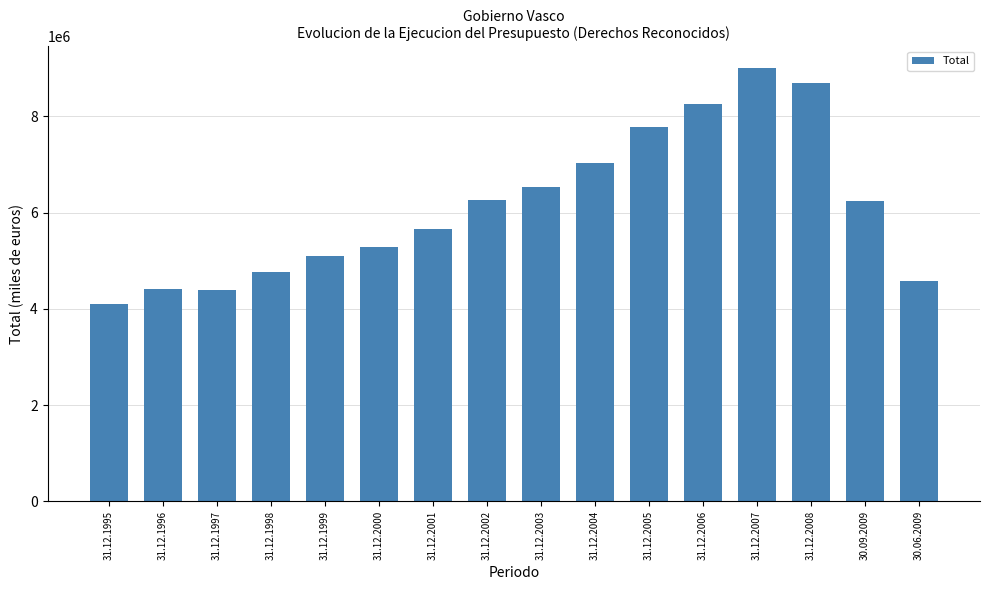

Count the number of categories in the chart.

16